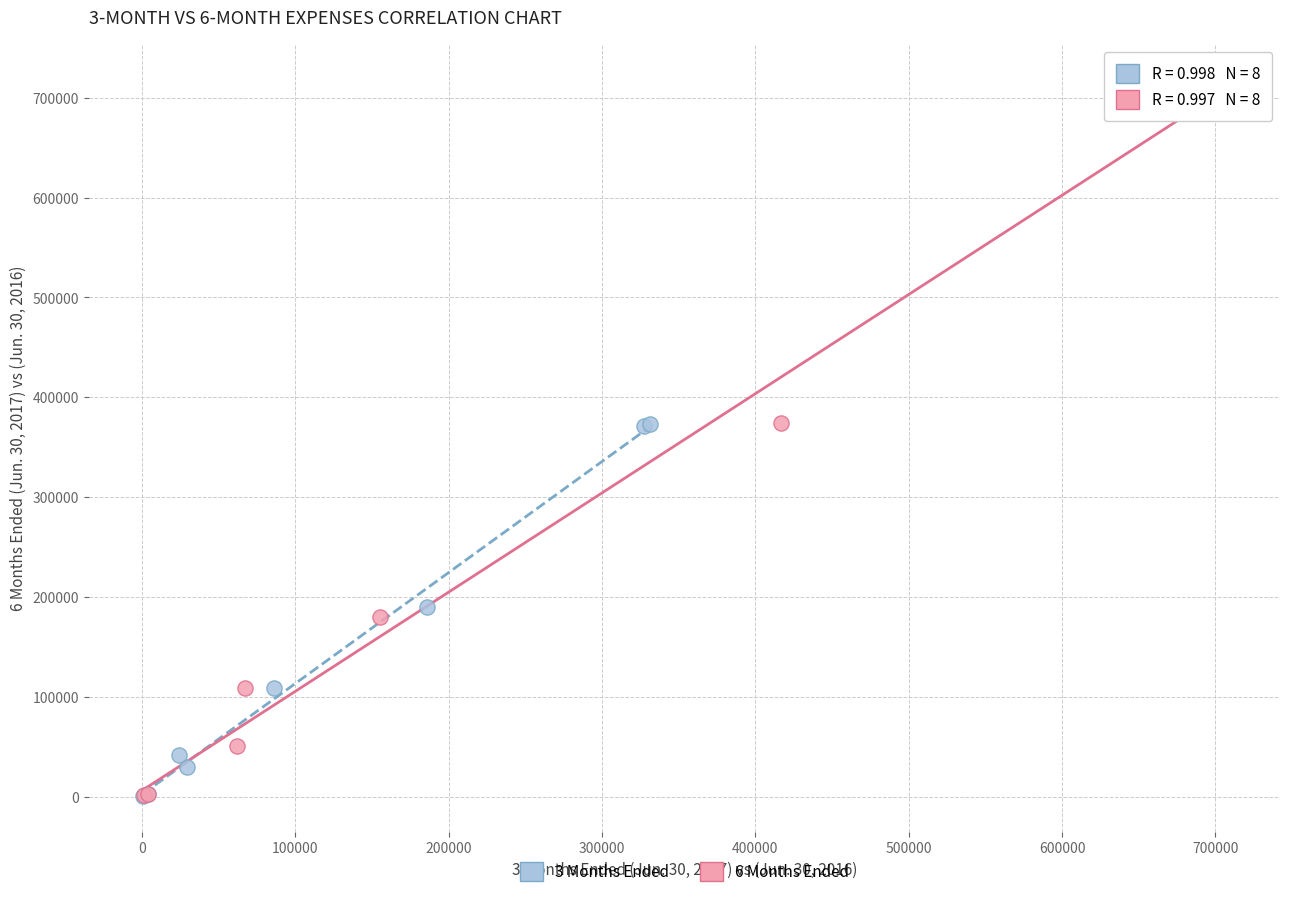

Which series contains the highest Y value?

6 Months Ended